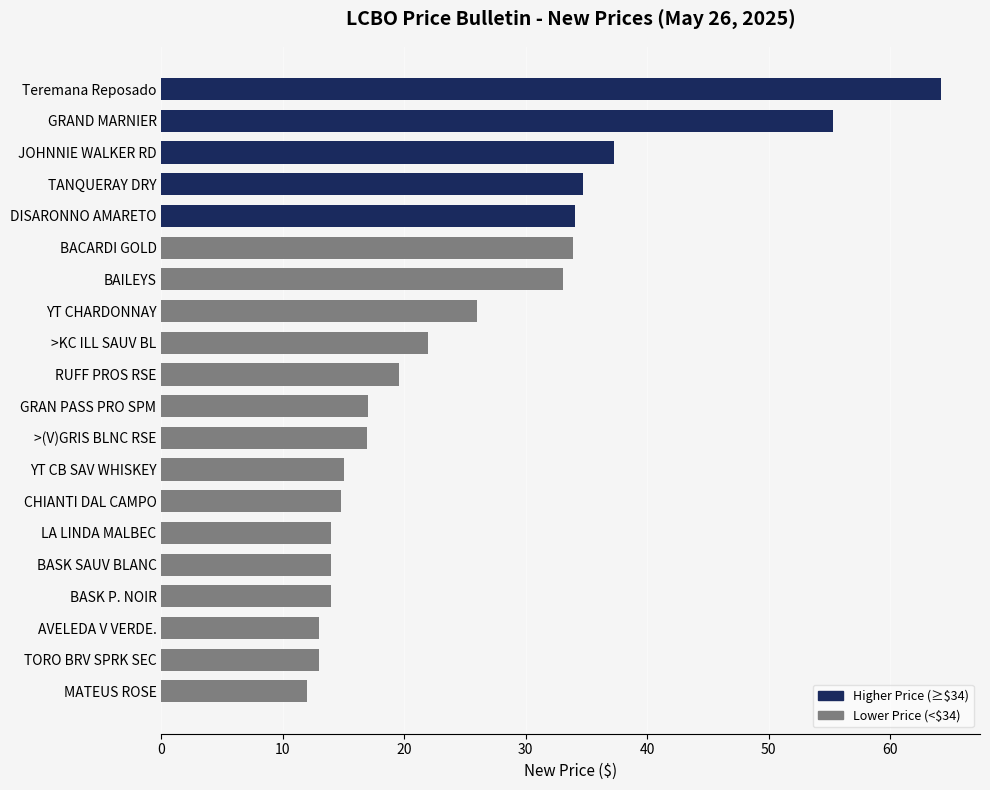

What is the sum of all values?

503.6